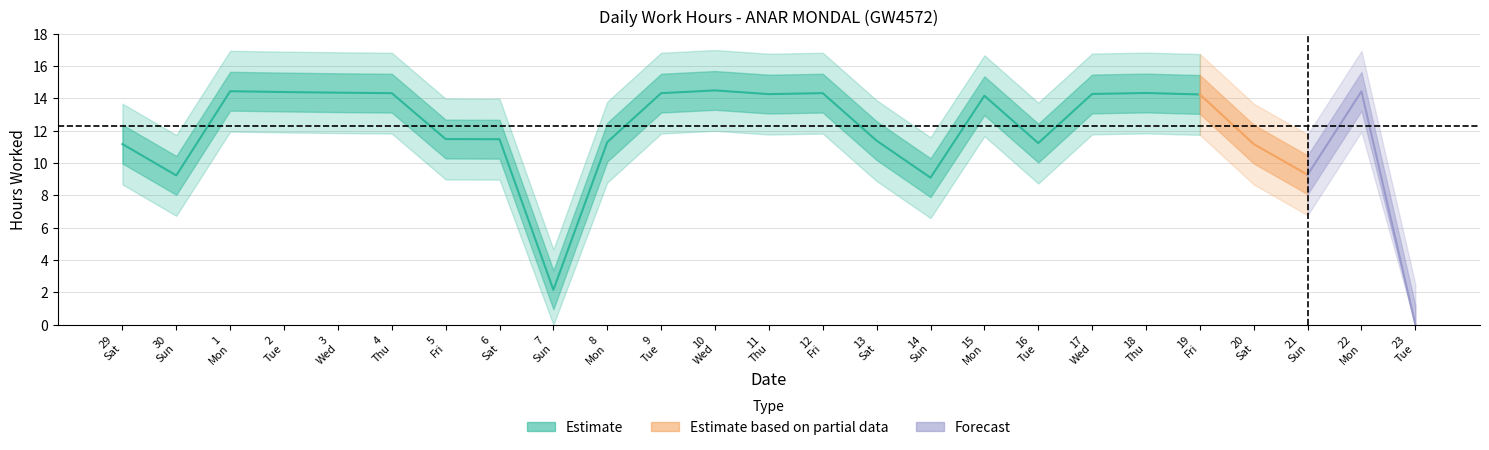

What is the label of the 23rd point from the left?

21